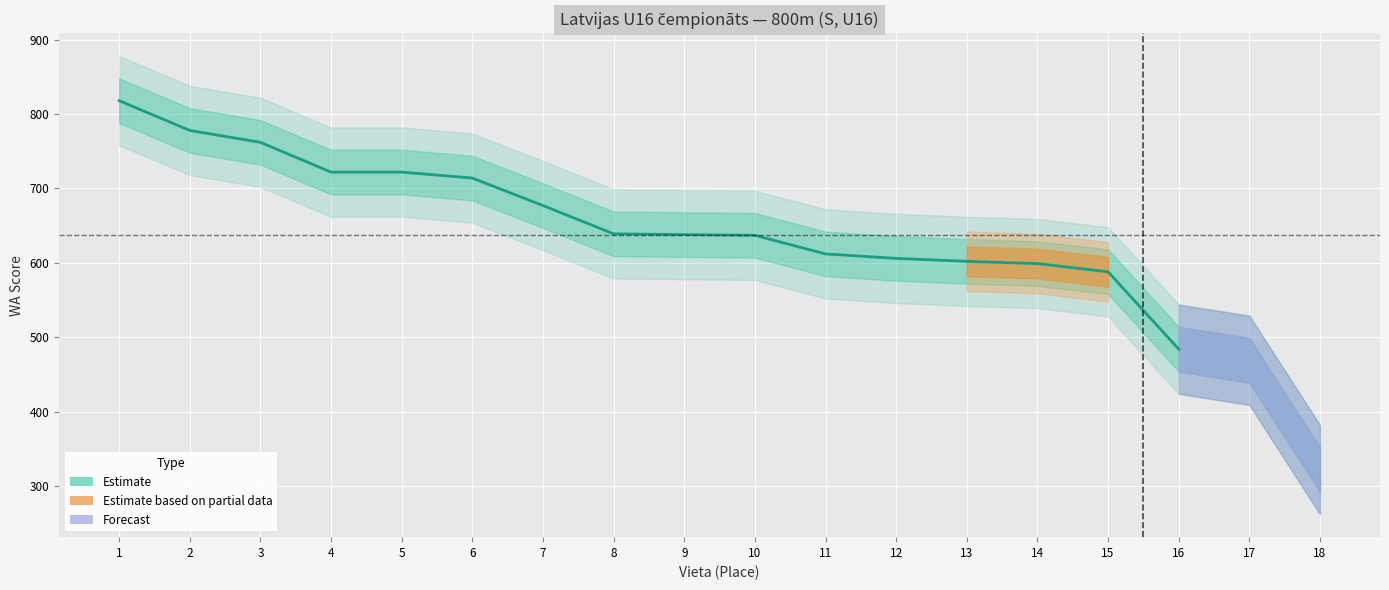

How many lines are shown in the chart?

1